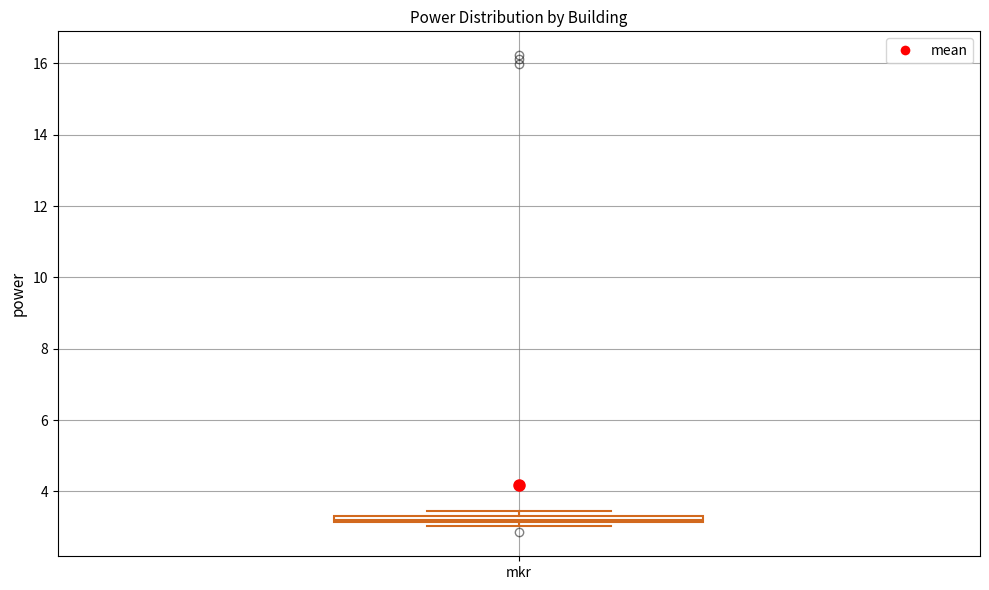

Where is the upper edge of the box for mkr on the y-axis? The values are not printed on the chart, so give them approximately, as read against the axis.

3.4